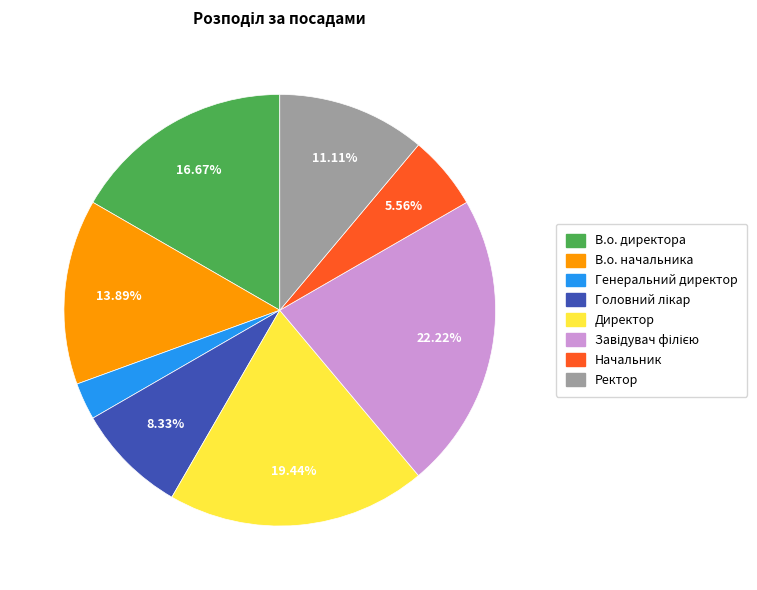

What portion of the pie excludes В.о. директора?

83.3%